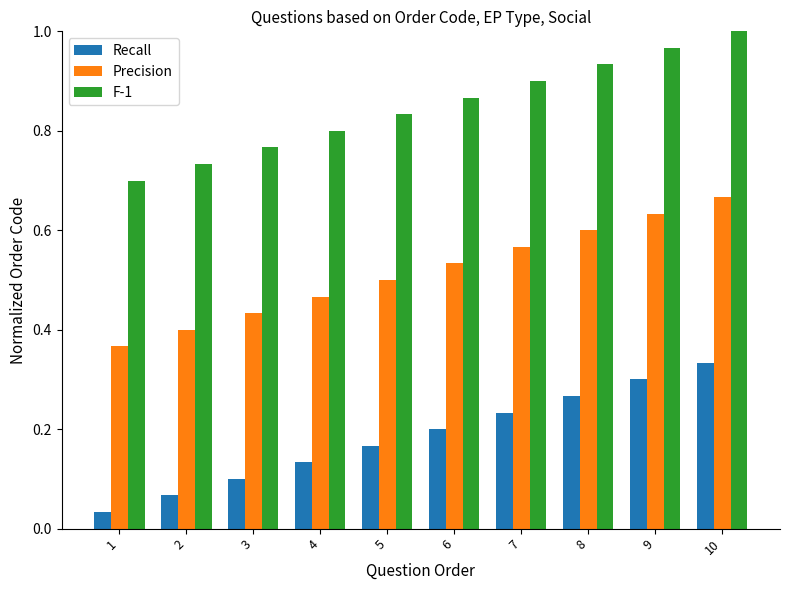

What is the sum of all F-1 values?

8.5